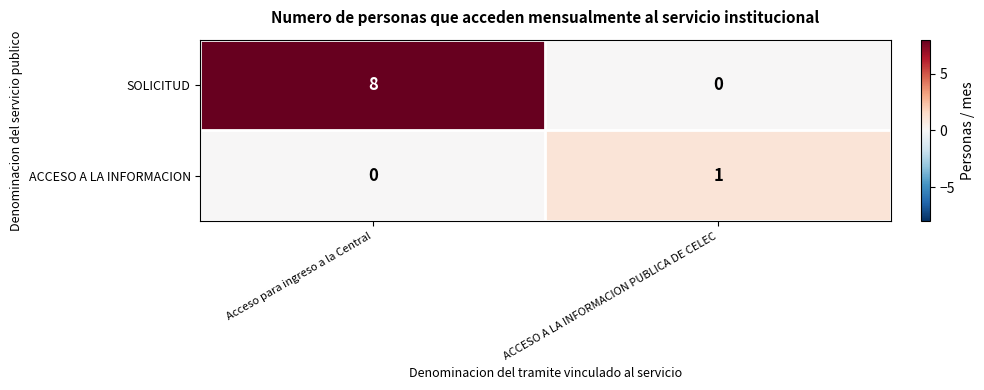

What is the difference between the SOLICITUD values at Acceso para ingreso a la Central and ACCESO A LA INFORMACION PUBLICA DE CELEC?

8